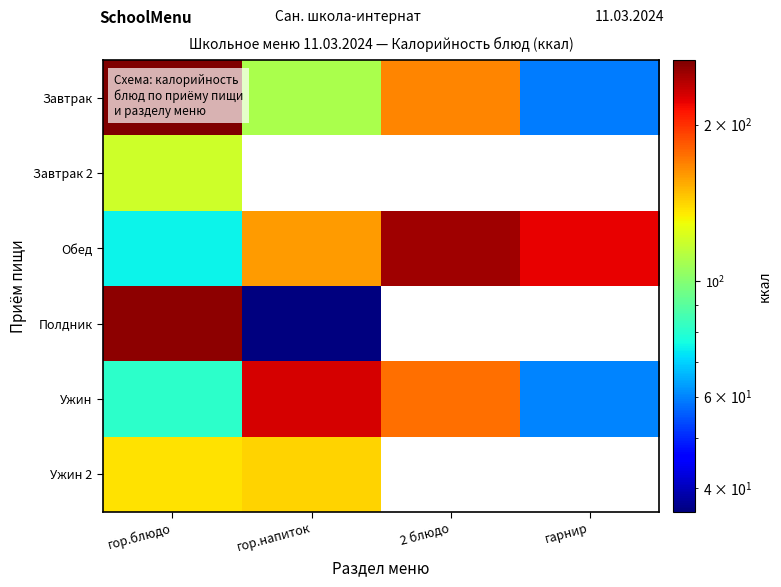

What is the minimum value shown in the chart?

36.0